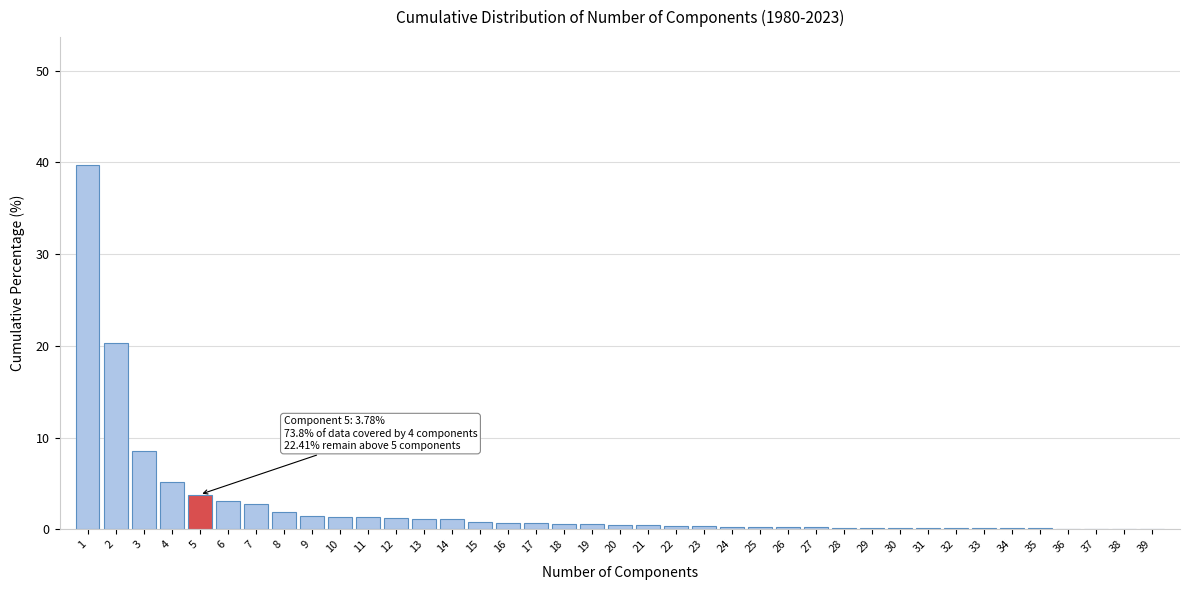

Approximately how many times larger is the value at 4 compared to 9?

3.6